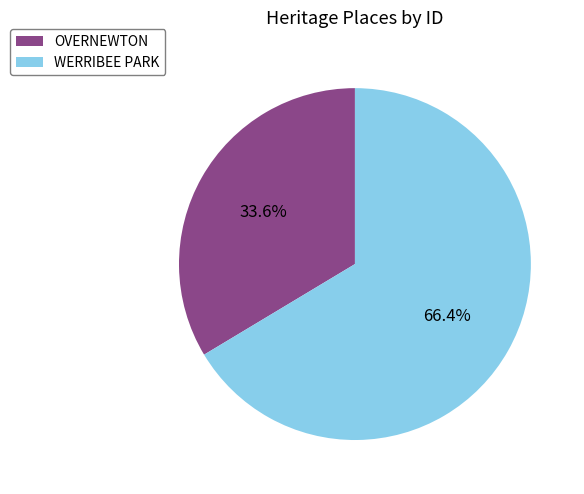

The OVERNEWTON slice represents 34% of the pie. True or false?

True